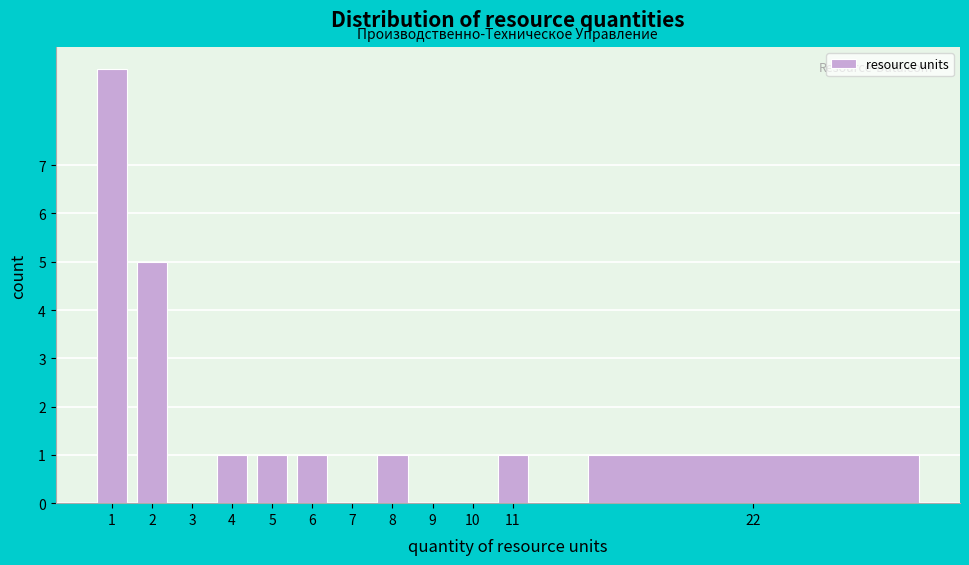

Reading left to right, extract all data points from this chart.

1=9	2=5	3=0	4=1	5=1	6=1	7=0	8=1	9=0	10=0	11=1	22=1